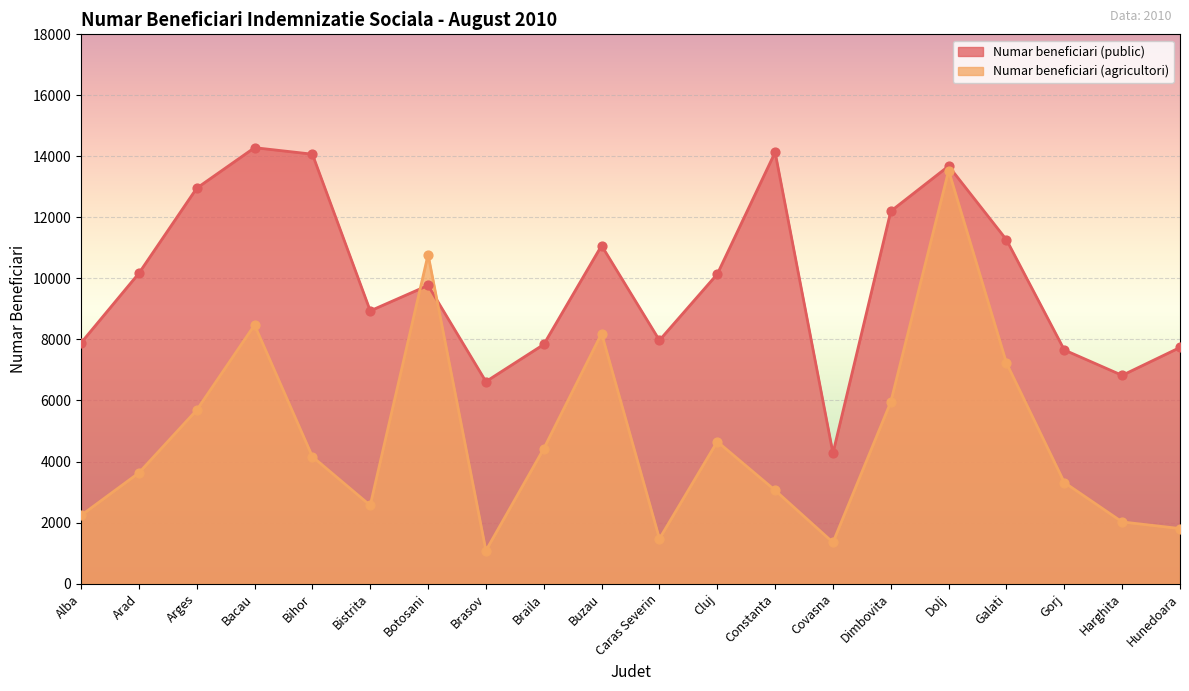

Which series contains the lowest Y value?

Numar beneficiari (agricultori)